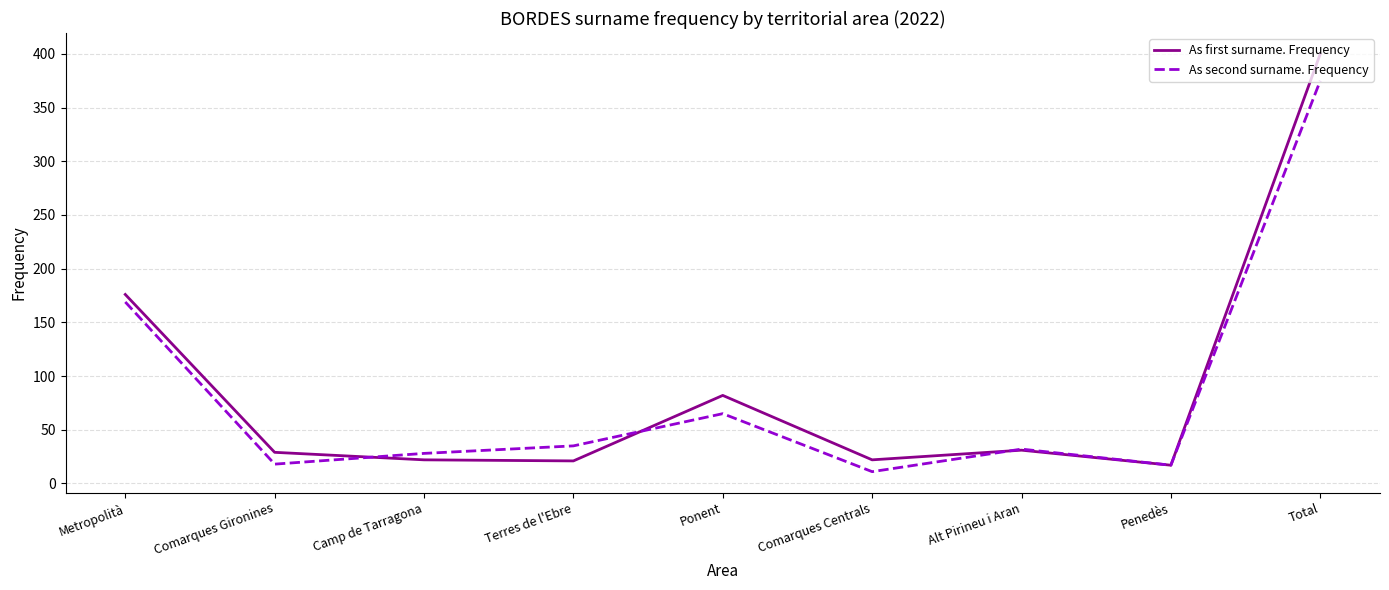

Which category has the lowest value in the As second surname. Frequency series?

Comarques Centrals